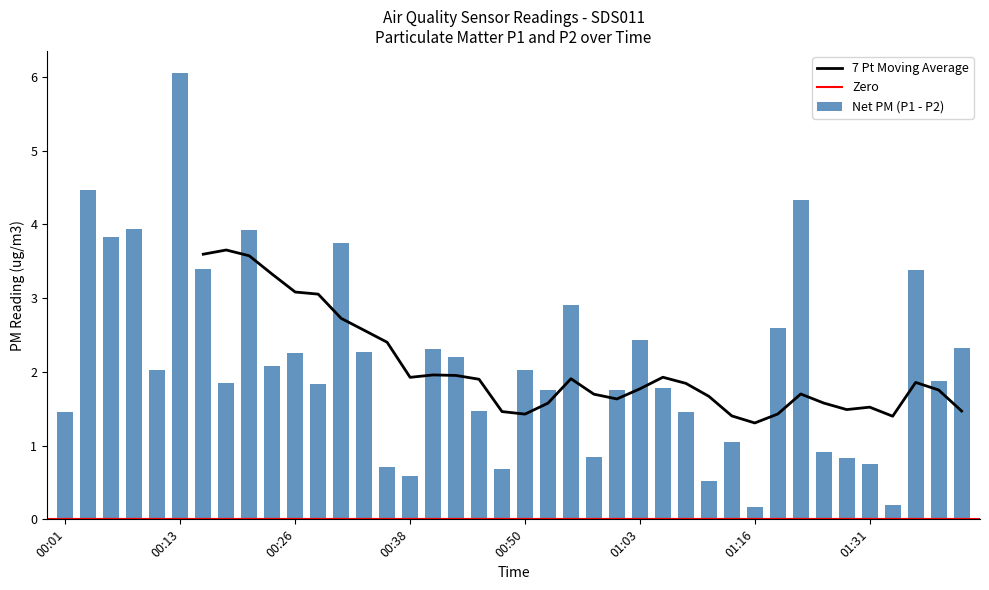

Count the number of categories in the chart.

40